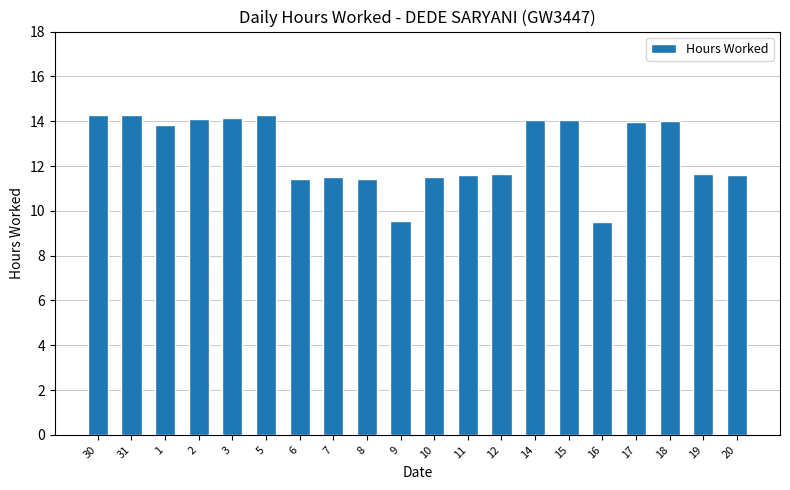

At which label does the data first exceed 13?

30